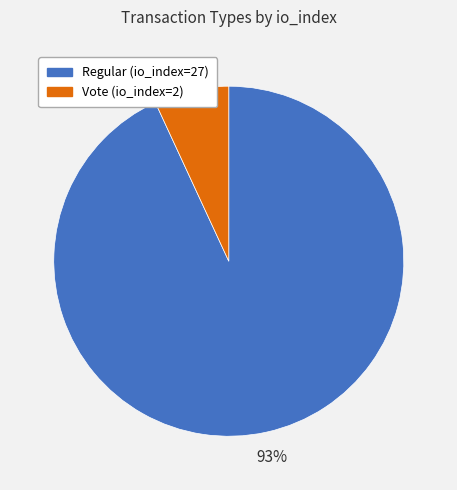

How many slices are in this pie chart?

2